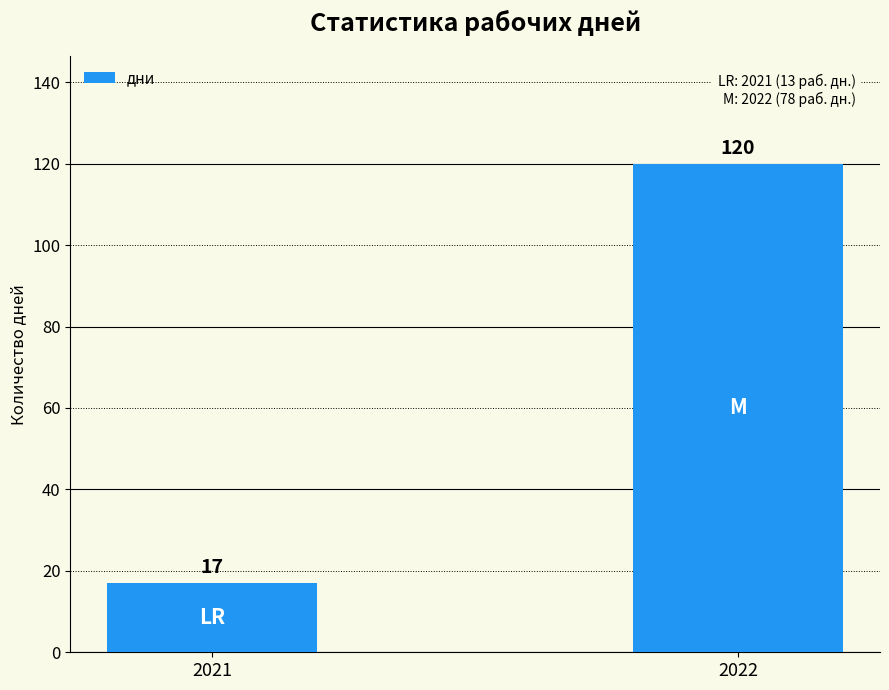

Are the bars grouped side by side (vs. stacked)?

No